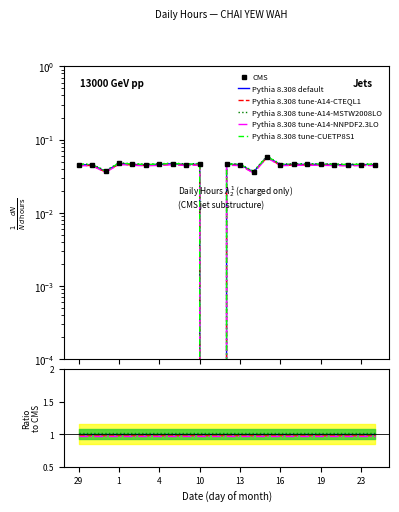

True or false: Pythia 8.308 tune-CUETP8S1 and Pythia 8.308 tune-A14-NNPDF2.3LO intersect in this chart.

False